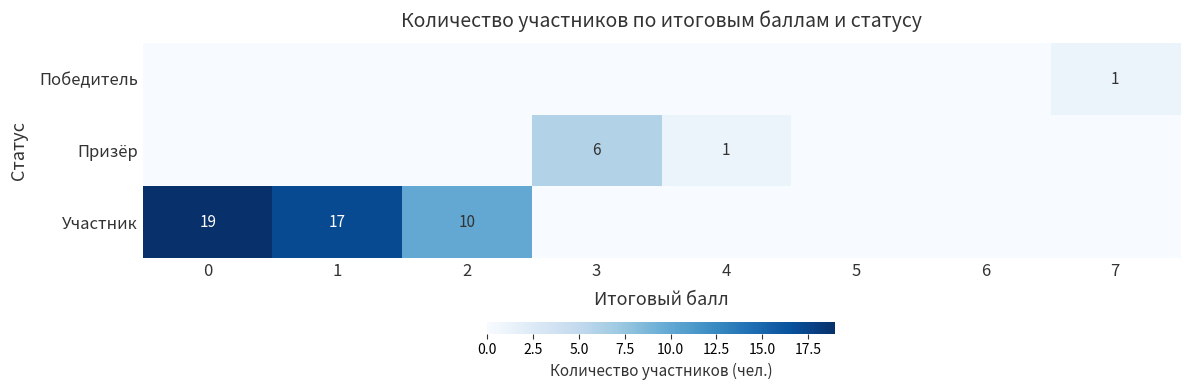

The Участник series shows 7 at 1. True or false?

False